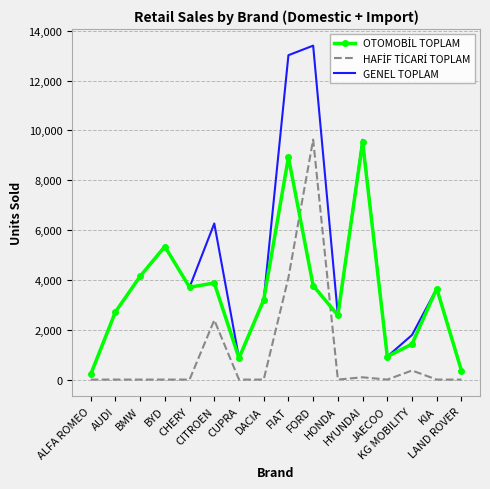

Which series has the largest total across all categories?

GENEL TOPLAM